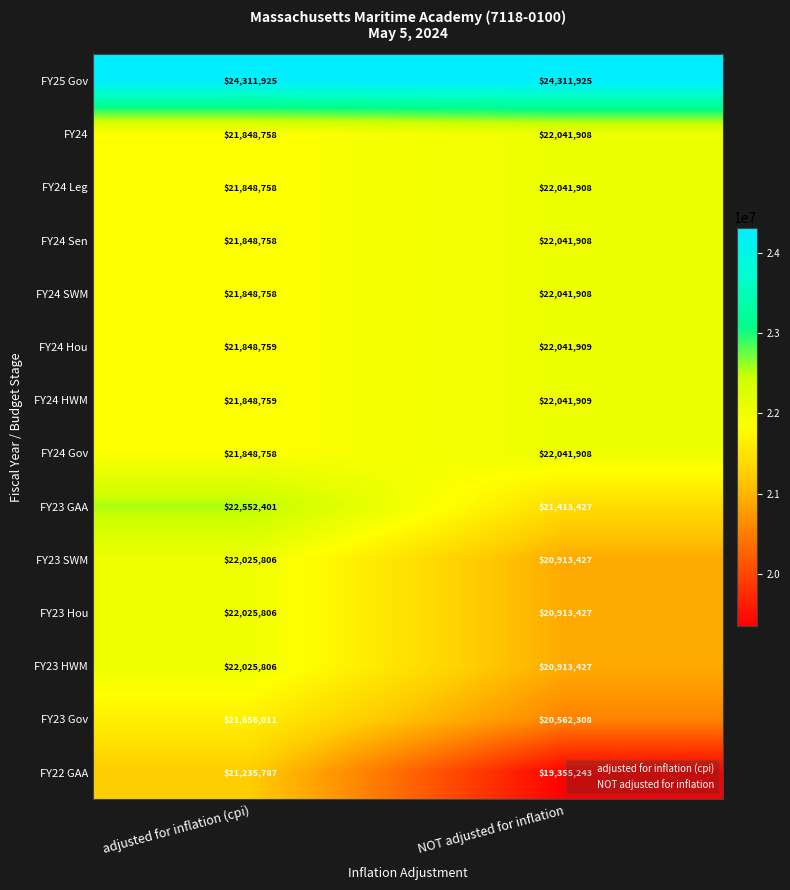

How many distinct data groups are displayed?

14